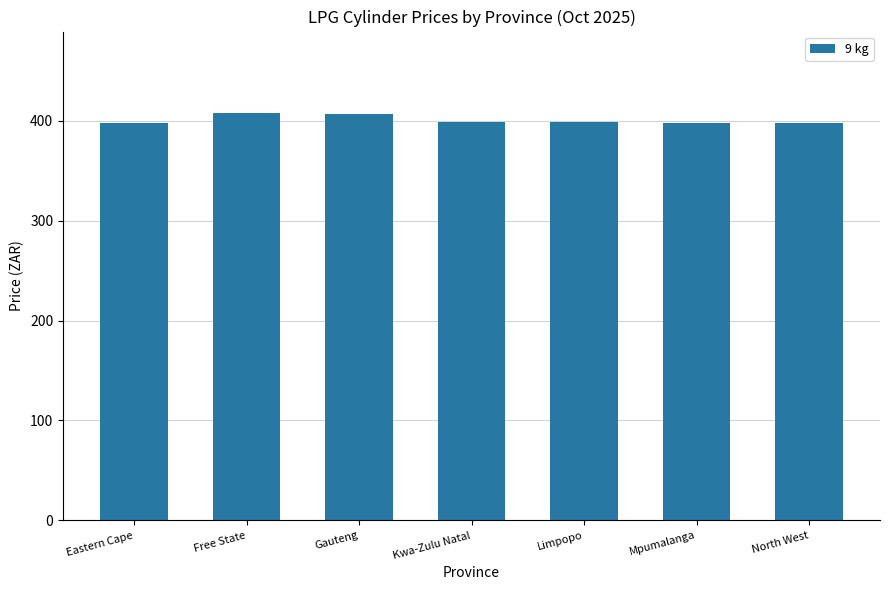

How many values are below 398?

3